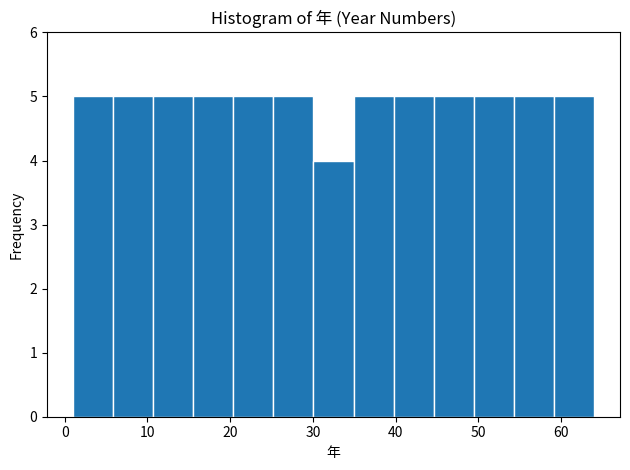

Reading left to right, list every bar in this chart as the range it spans on the x-axis followed by its height. Neither the bar edges nor the heights are printed on the chart, so give them approximately, as read against the axes.

1 to 6: 5
6 to 11: 5
11 to 16: 5
16 to 20: 5
20 to 25: 5
25 to 30: 5
30 to 35: 4
35 to 40: 5
40 to 45: 5
45 to 49: 5
49 to 54: 5
54 to 59: 5
59 to 64: 5